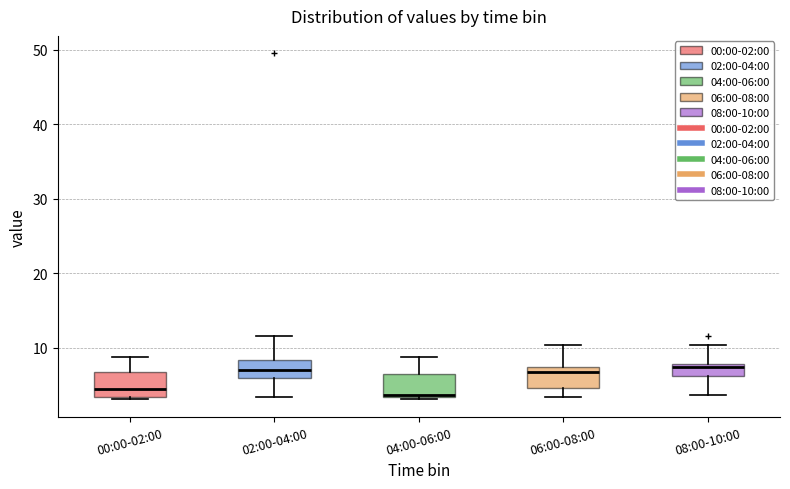

Where does the upper whisker of the box for 00:00-02:00 end on the y-axis? The values are not printed on the chart, so give them approximately, as read against the axis.

9